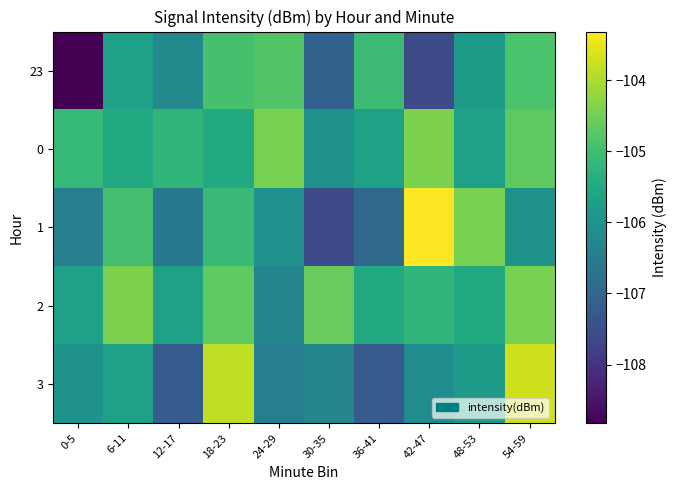

At 54-59, list the series in order from largest to smallest.

3, 2, 0, 23, 1